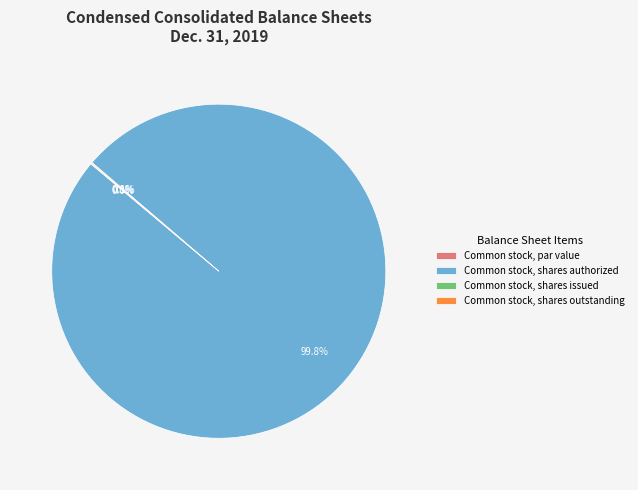

Rank the categories by value from lowest to highest.

Common stock, par value, Common stock, shares outstanding, Common stock, shares issued, Common stock, shares authorized